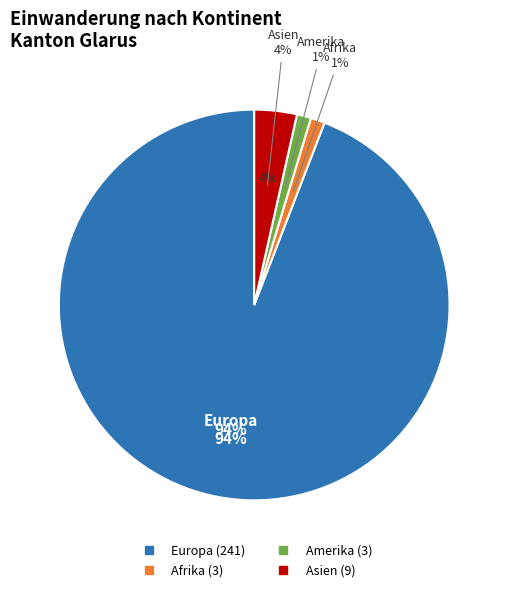

Between Asien and Afrika, which is larger?

Asien